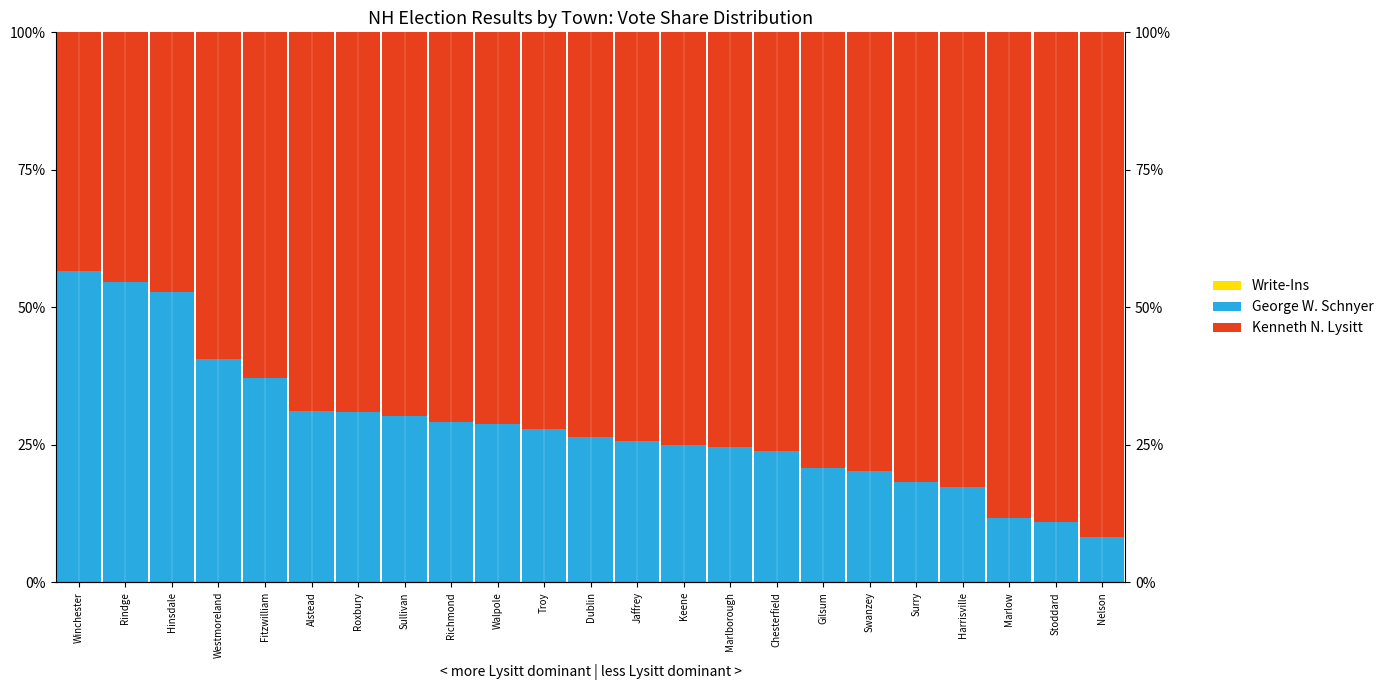

List the labels in order of George W. Schnyer value, largest first.

Winchester, Rindge, Hinsdale, Westmoreland, Fitzwilliam, Alstead, Roxbury, Sullivan, Richmond, Walpole, Troy, Dublin, Jaffrey, Keene, Marlborough, Chesterfield, Gilsum, Swanzey, Surry, Harrisville, Marlow, Stoddard, Nelson